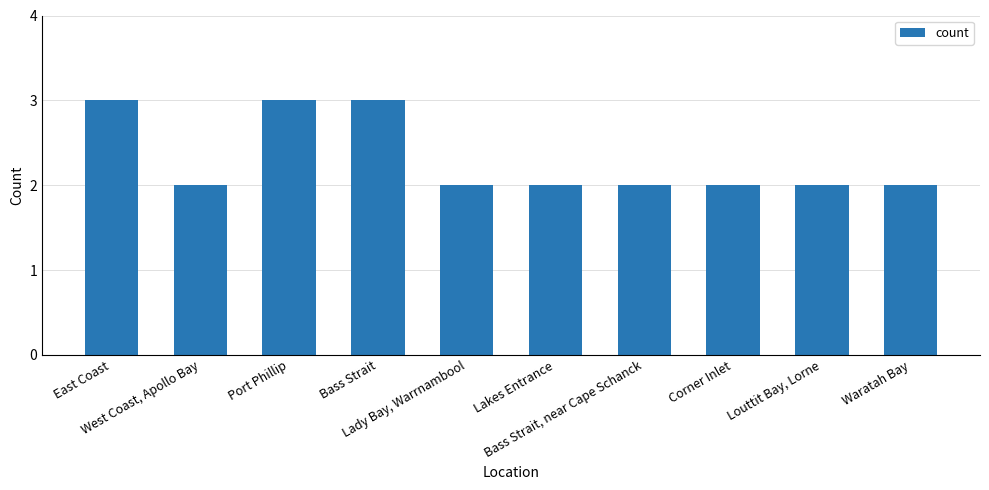

What is the sum of all values?

23